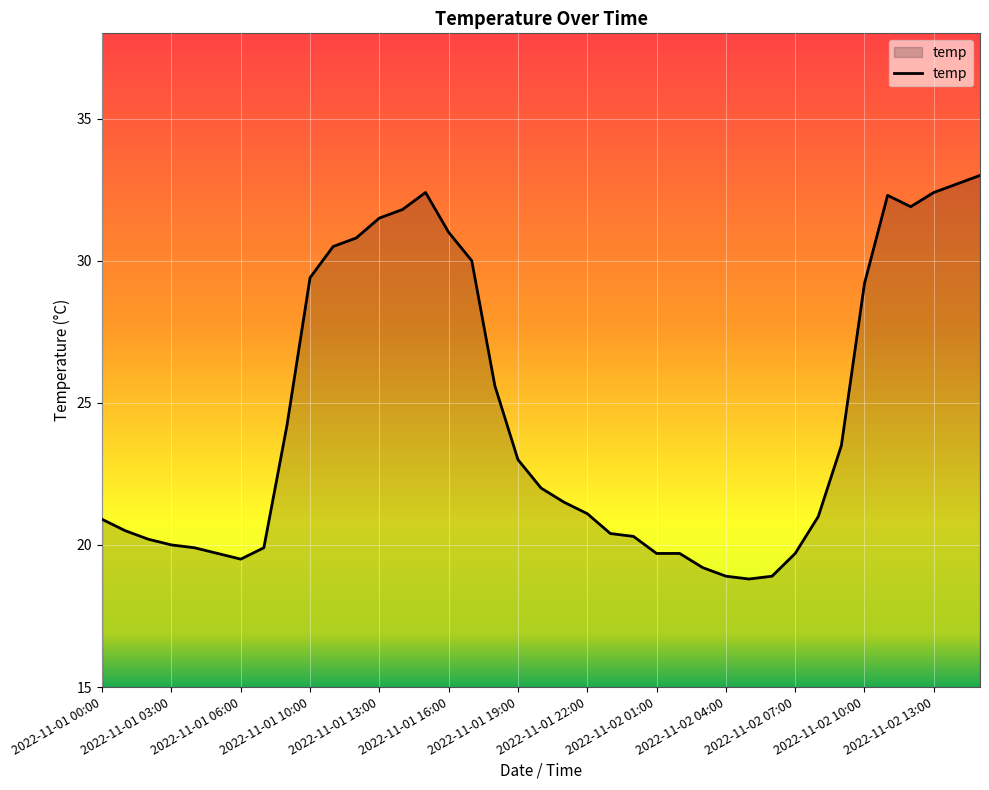

True or false: the data has more than 1 interior local peaks.

True